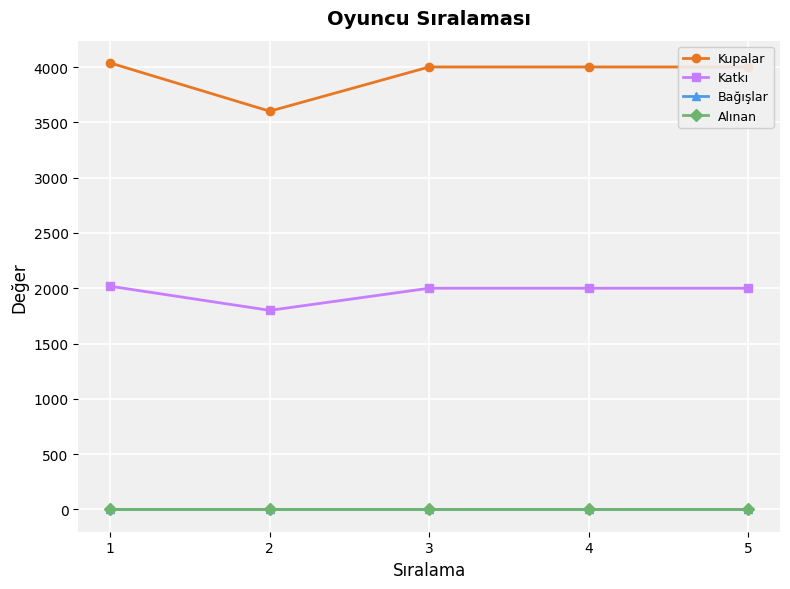

What is the sum of the Kupalar values at 2 and 3?

7602